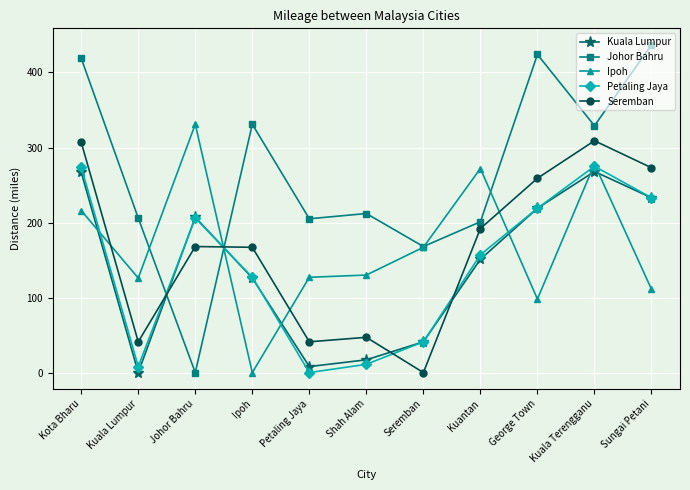

Read the Kuala Lumpur value at George Town.

219